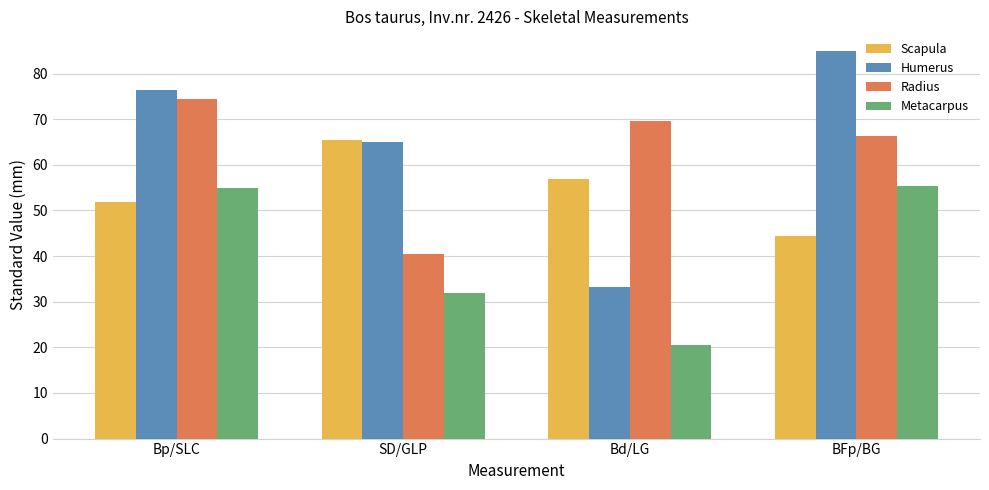

Which category has the lowest value in the Metacarpus series?

Bd/LG